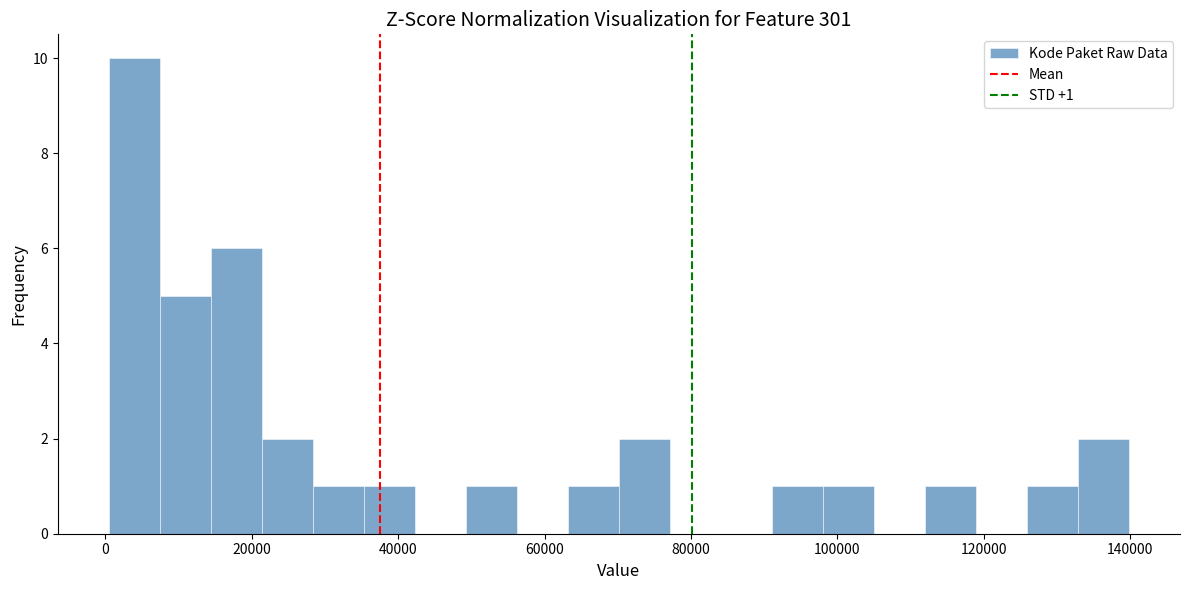

Around what value on the x-axis is the tallest bar? Give the approximate position of its centre, as read against the axis.

4000